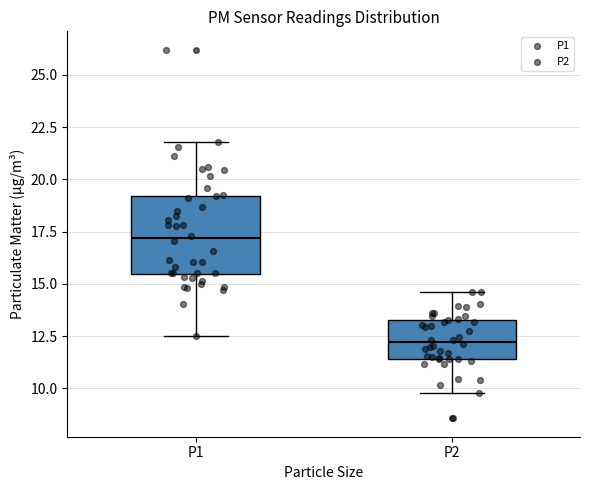

Which box's median line is the highest?

P1